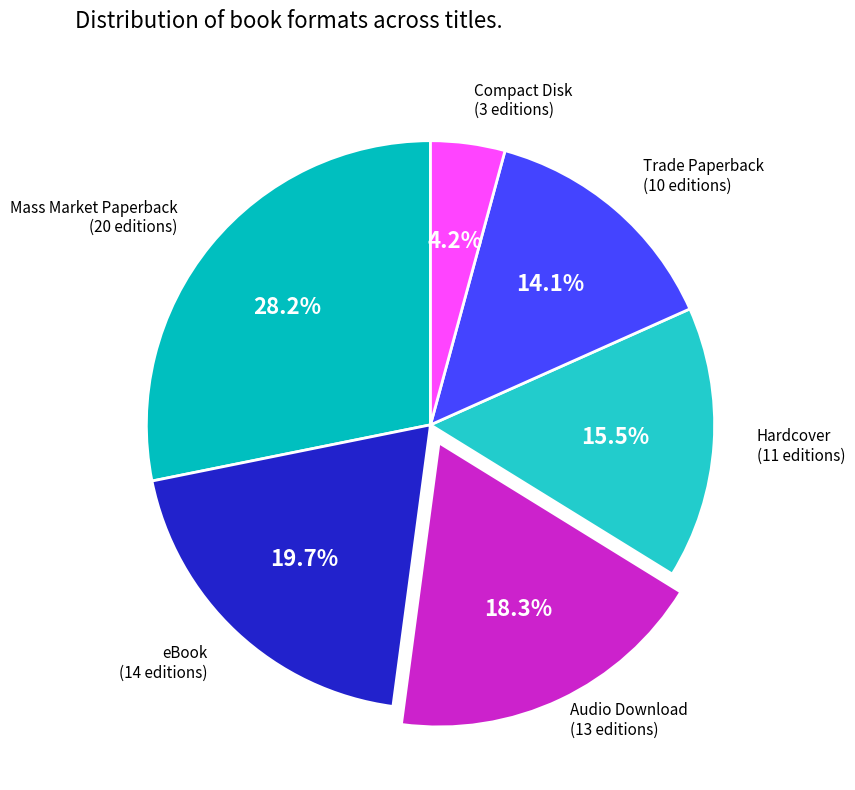

Approximately how many times larger is the value at Mass Market Paperback compared to eBook?

1.4